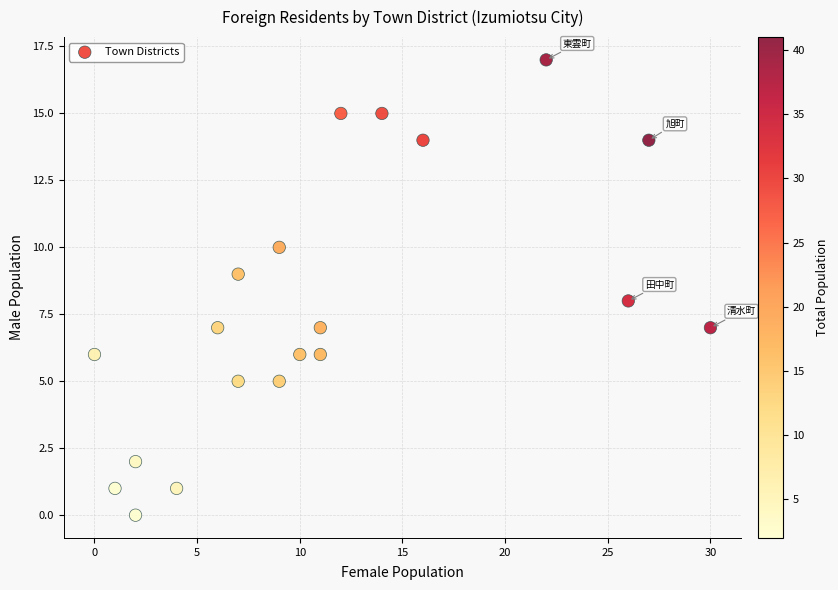

What is the range of Y values (max minus min)?

17